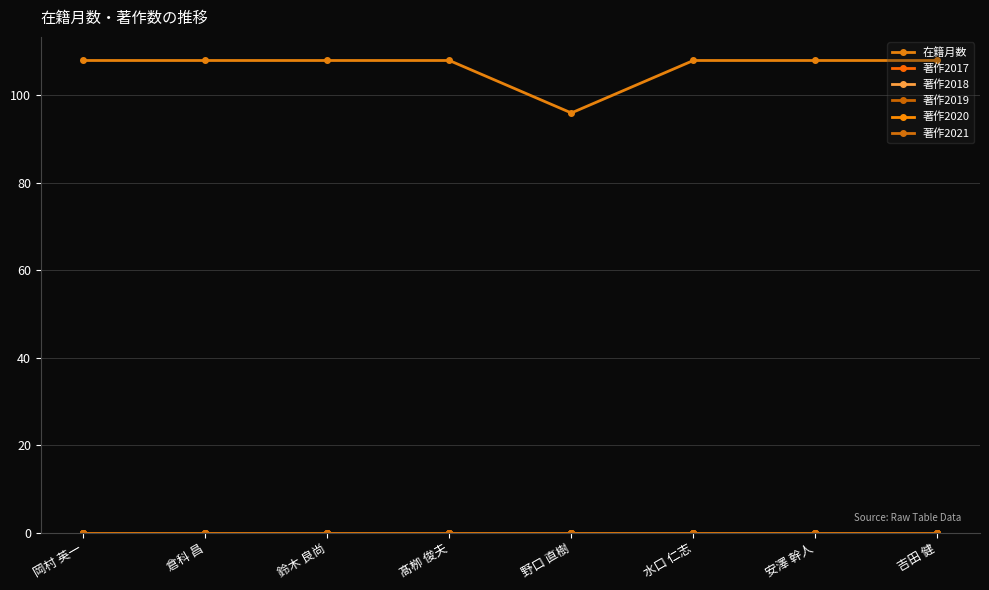

Is this an area chart (filled region under the line)?

No